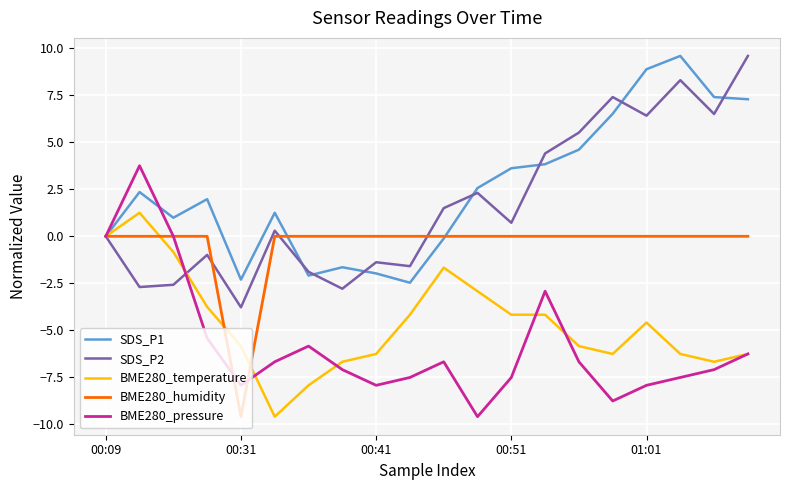

What is the smallest value displayed?

-9.6